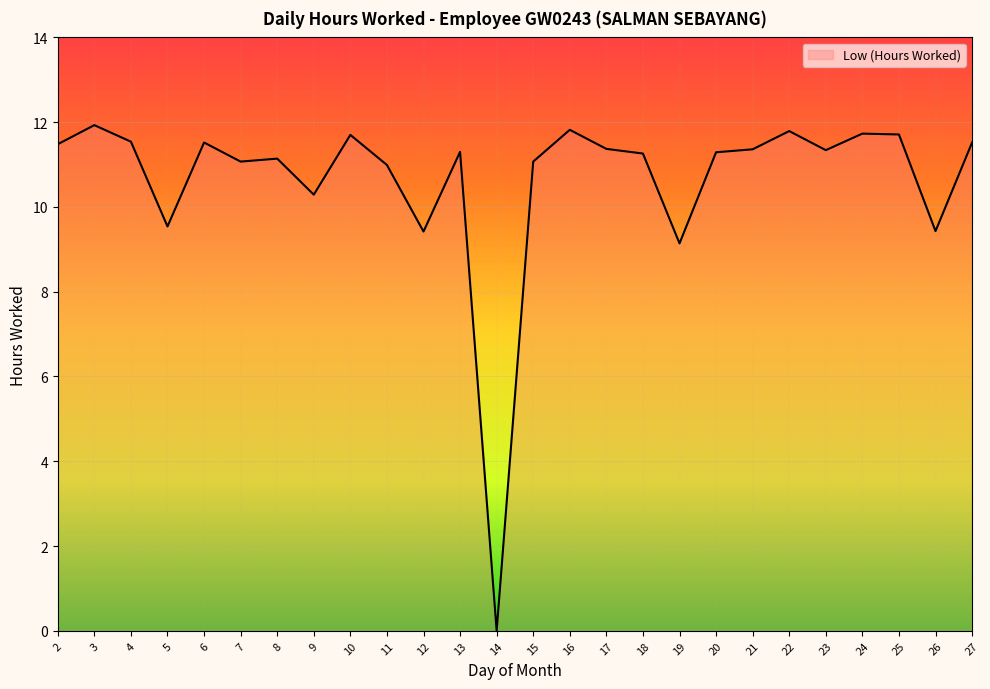

What is the sum of the values at 13 and 2?

22.8